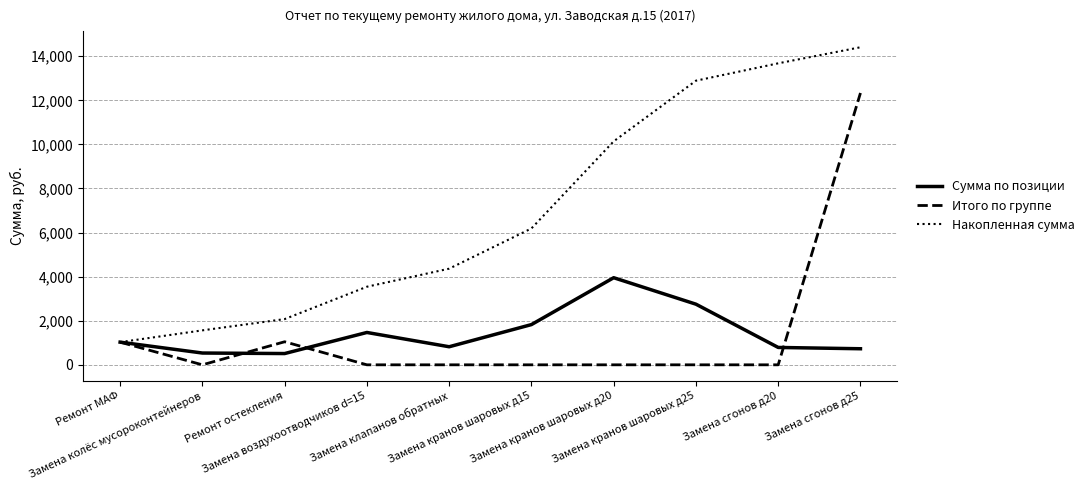

What position from the left is Ремонт остекления?

3